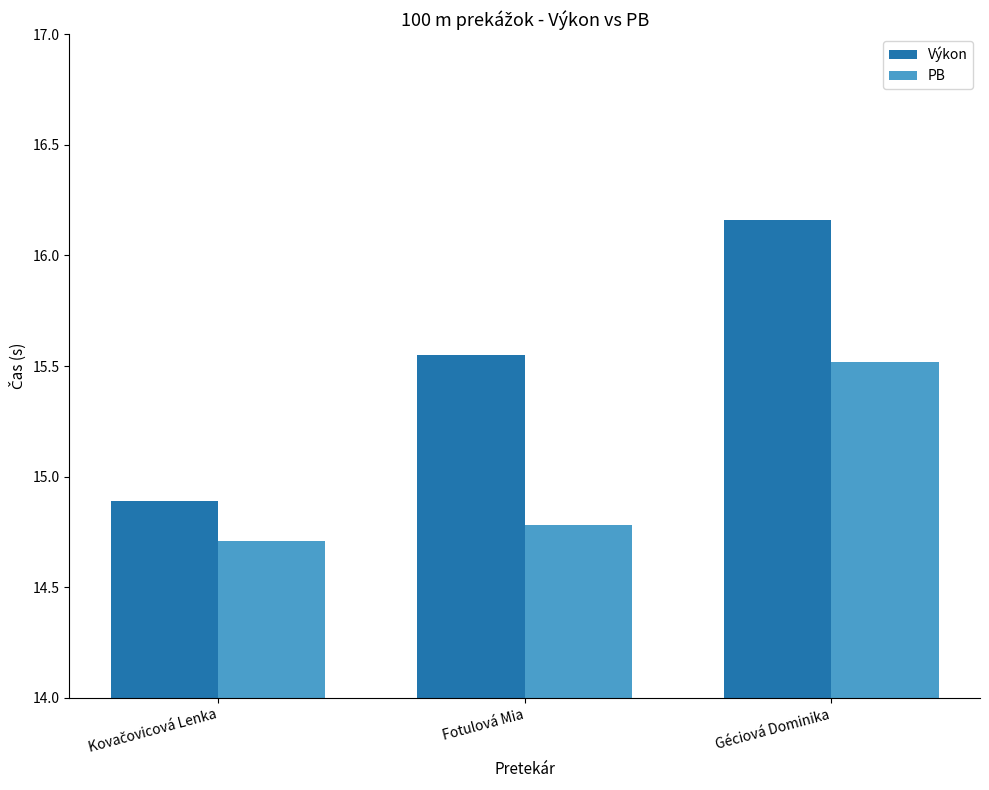

What is the difference between the maximum and minimum values in the PB series?

0.8